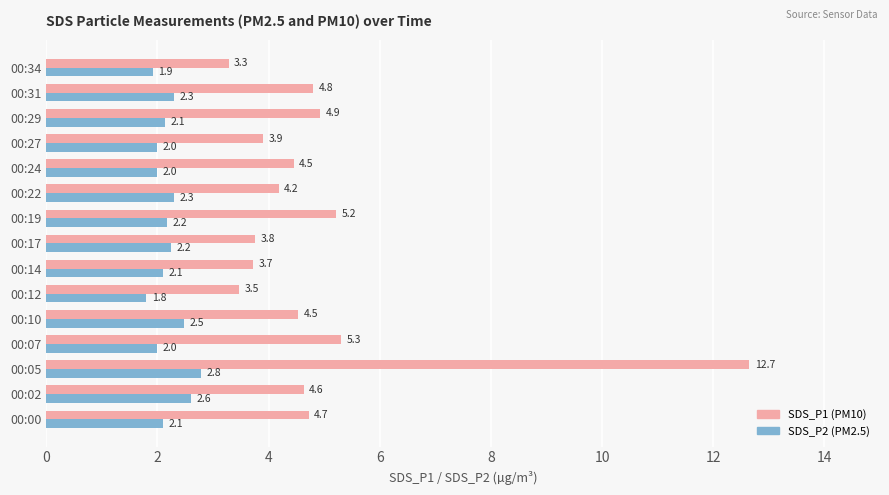

Which label corresponds to the smallest value in the chart?

00:12